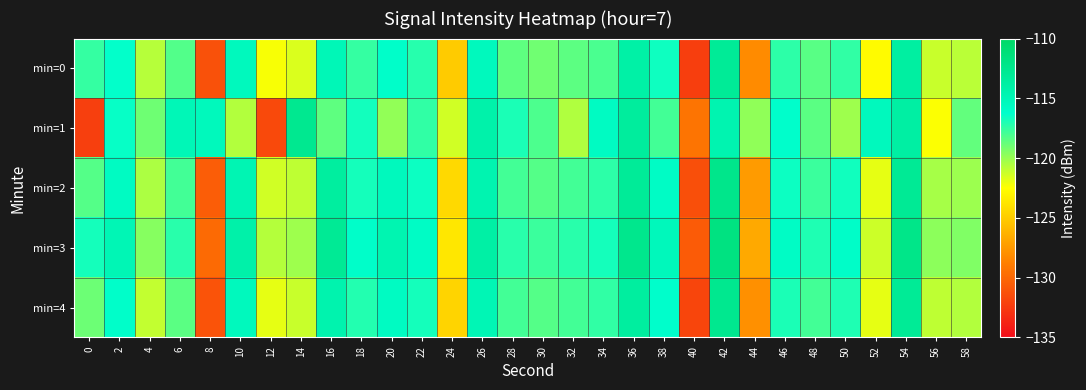

Reading left to right, transcribe all the data shown in this chart.

min=0: 0=-117.6	2=-116.3	4=-120.7	6=-118.3	8=-131.3	10=-115.4	12=-122.4	14=-121.6	16=-115.0	18=-117.6	20=-116.1	22=-117.2	24=-125.0	26=-115.3	28=-118.6	30=-119.0	32=-118.5	34=-118.1	36=-114.0	38=-116.6	40=-132.3	42=-113.0	44=-128.1	46=-117.3	48=-118.4	50=-117.4	52=-122.6	54=-113.7	56=-121.2	58=-120.8
min=1: 0=-132.2	2=-116.4	4=-118.9	6=-115.0	8=-115.3	10=-120.6	12=-131.7	14=-112.6	16=-118.6	18=-116.7	20=-119.8	22=-117.5	24=-121.3	26=-114.2	28=-116.9	30=-118.1	32=-120.6	34=-115.7	36=-113.5	38=-117.9	40=-129.3	42=-114.6	44=-119.8	46=-116.2	48=-118.5	50=-120.1	52=-115.3	54=-113.8	56=-122.5	58=-118.7
min=2: 0=-118.3	2=-115.7	4=-120.5	6=-117.9	8=-130.6	10=-114.8	12=-121.3	14=-120.9	16=-113.6	18=-116.8	20=-115.3	22=-116.6	24=-124.3	26=-114.6	28=-117.9	30=-118.3	32=-117.9	34=-117.3	36=-113.1	38=-115.9	40=-131.3	42=-112.3	44=-127.3	46=-116.6	48=-117.7	50=-116.7	52=-121.9	54=-112.9	56=-120.3	58=-120.1
min=3: 0=-116.8	2=-114.9	4=-119.6	6=-117.2	8=-129.9	10=-114.1	12=-120.7	14=-120.1	16=-112.9	18=-116.1	20=-114.7	22=-115.9	24=-123.7	26=-113.9	28=-117.2	30=-117.7	32=-117.2	34=-116.8	36=-112.5	38=-115.2	40=-130.7	42=-111.7	44=-126.7	46=-115.9	48=-117.0	50=-116.0	52=-121.2	54=-112.2	56=-119.7	58=-119.4
min=4: 0=-118.9	2=-116.1	4=-121.0	6=-118.5	8=-131.1	10=-115.3	12=-121.9	14=-121.2	16=-114.5	18=-117.1	20=-115.7	22=-116.7	24=-124.6	26=-114.9	28=-117.9	30=-118.3	32=-117.9	34=-117.5	36=-113.6	38=-116.2	40=-131.9	42=-112.6	44=-127.9	46=-116.9	48=-117.9	50=-117.0	52=-121.9	54=-113.0	56=-120.9	58=-120.6